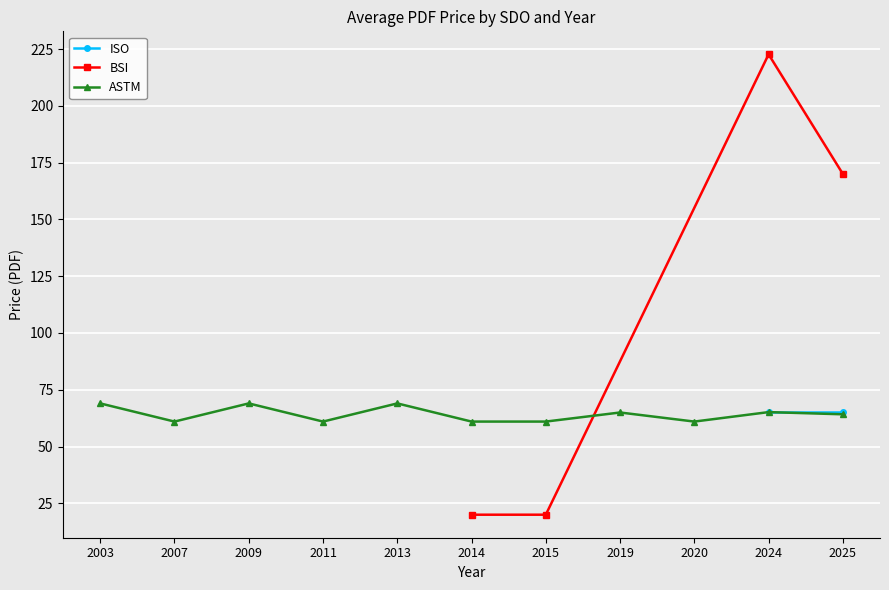

Which series changed the most between 2003 and 2009?

ISO